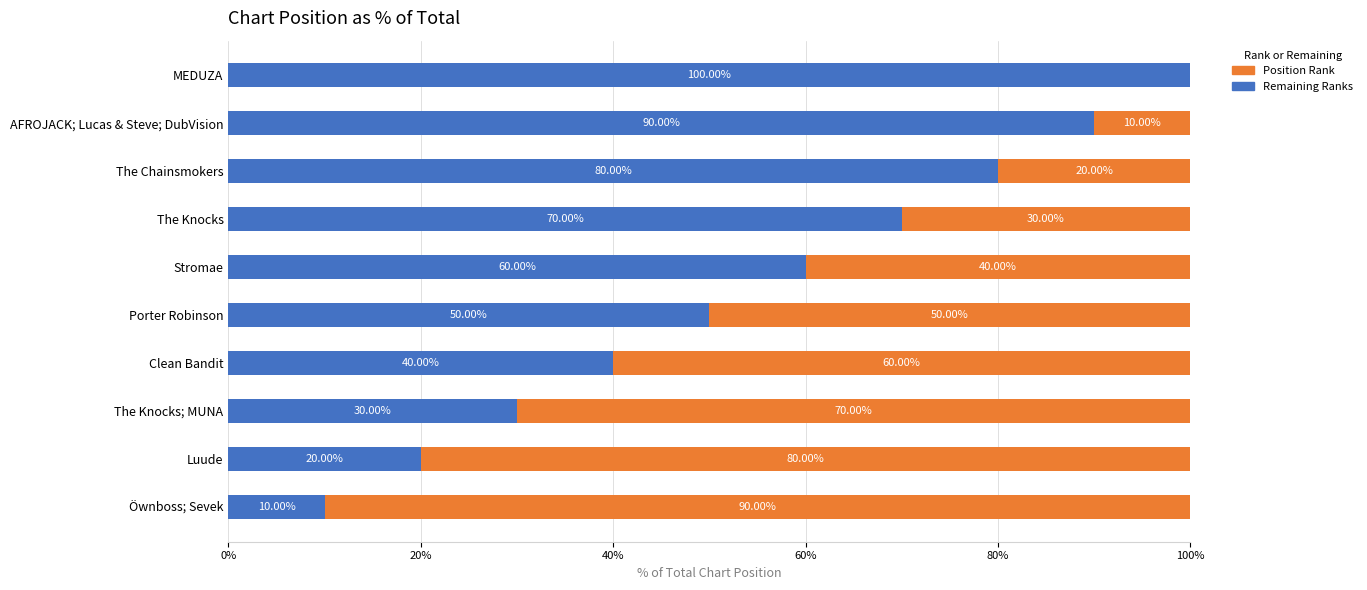

What is the total value across all series at The Chainsmokers?

100